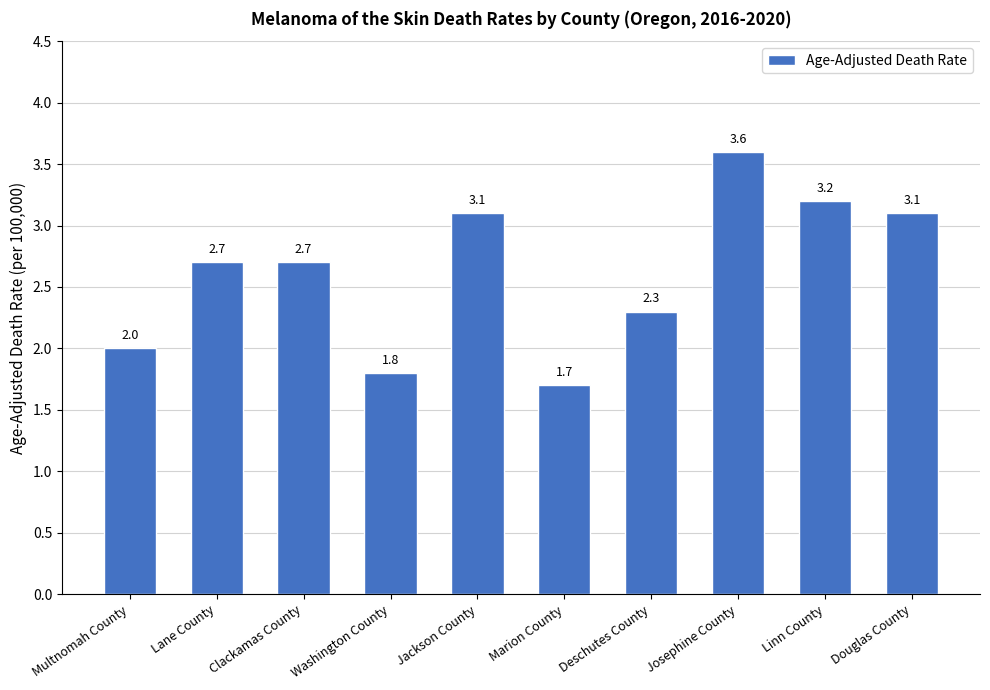

What is the smallest value displayed?

1.7